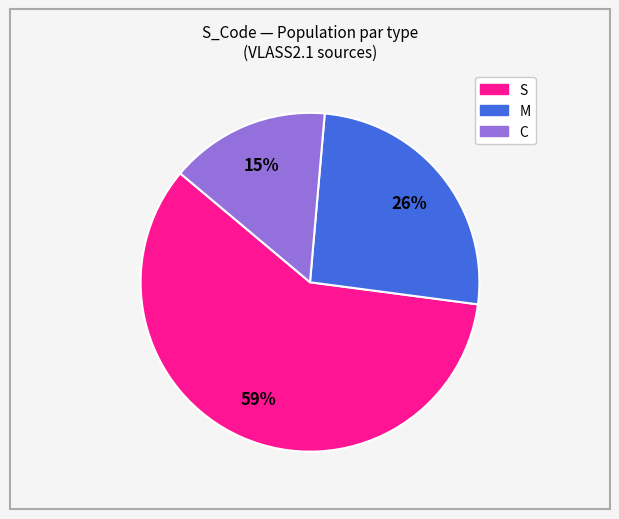

How many slices are in this pie chart?

3